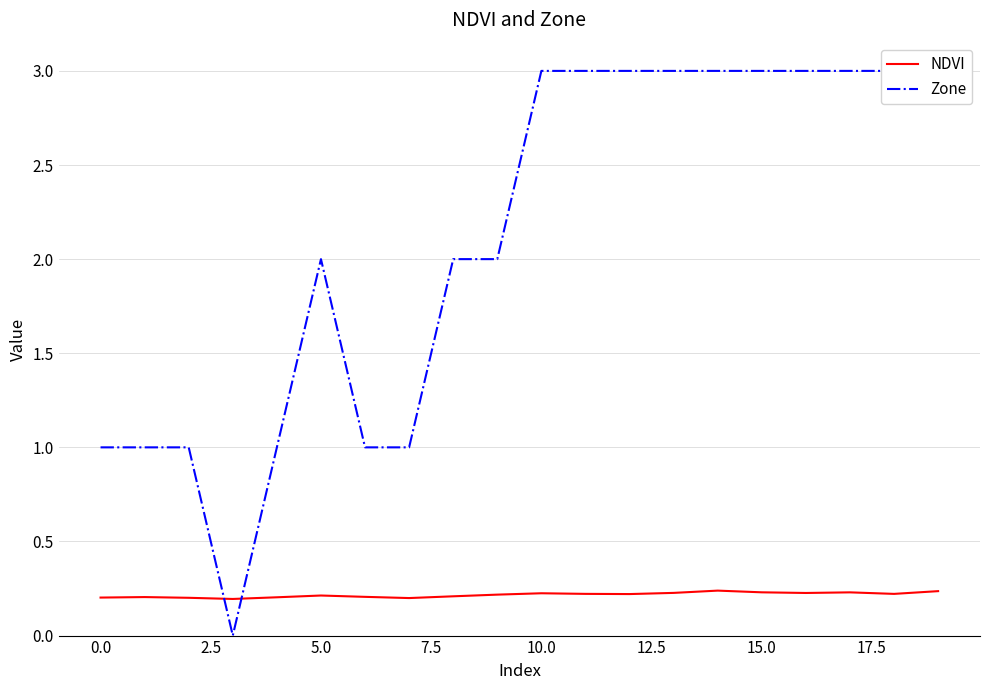

Is this an area chart (filled region under the line)?

No